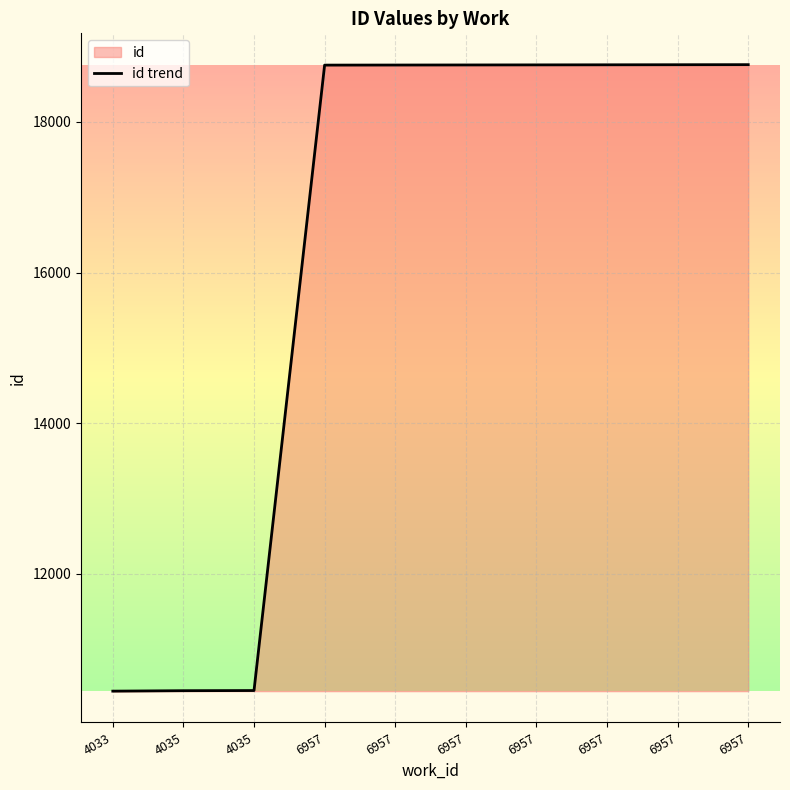

Count the number of categories in the chart.

10